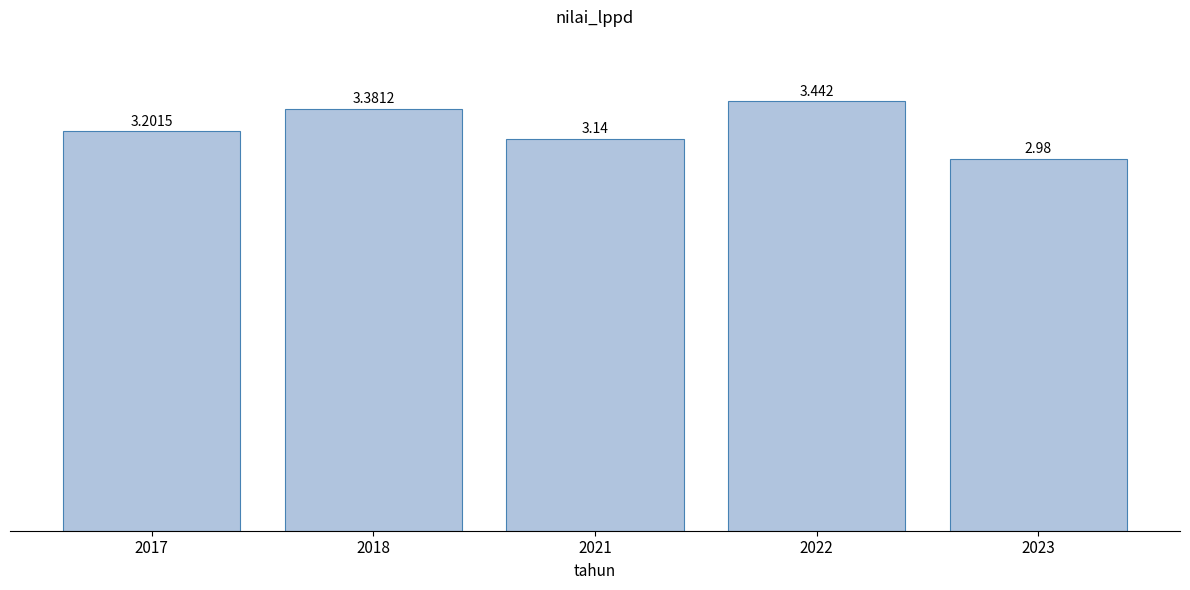

Rank the categories by value from highest to lowest.

2022, 2018, 2017, 2021, 2023